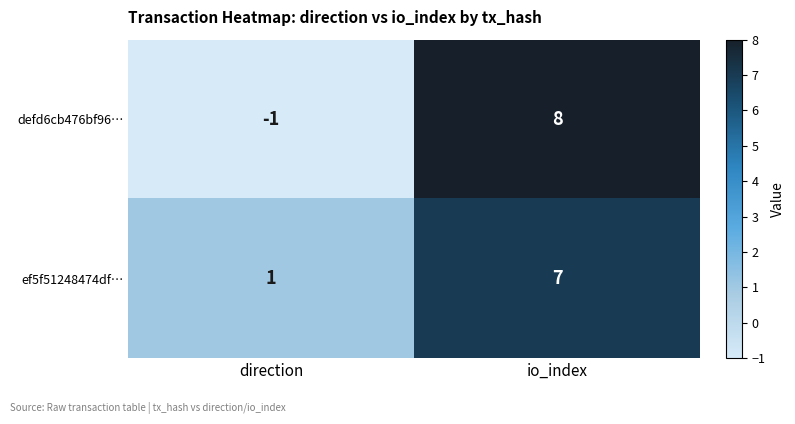

What is the average value of the ef5f51248474df… series?

4